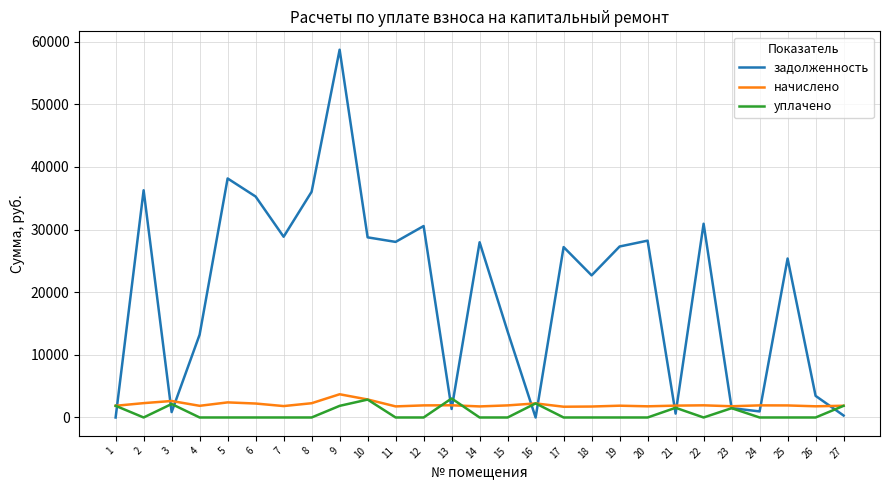

Between 11 and 15, which series saw the biggest shift?

задолженность